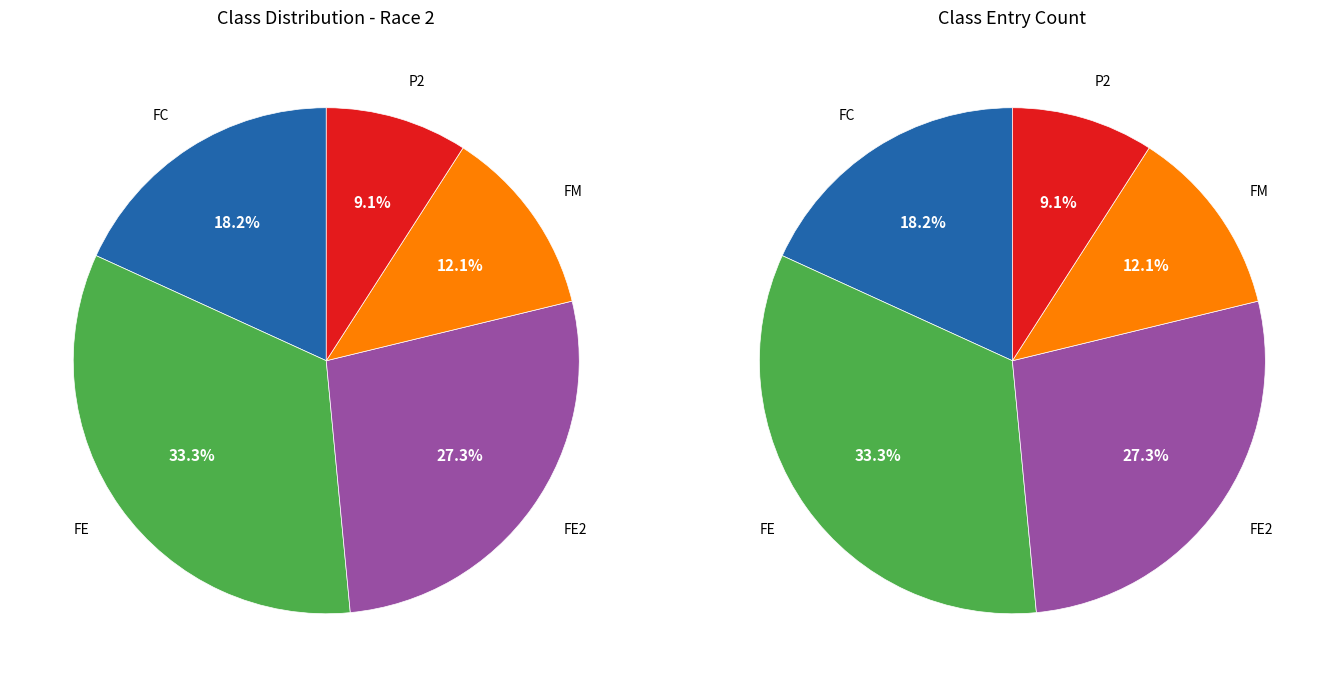

What percentage is NOT represented by FM?

87.9%